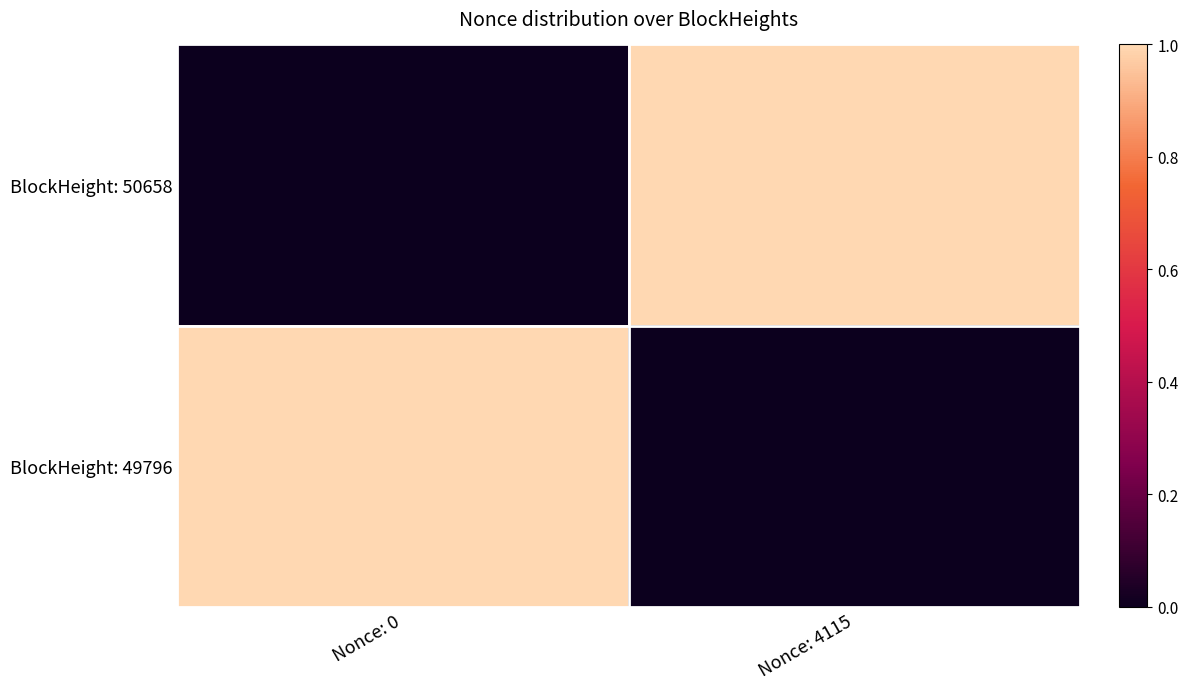

How many series are shown in this chart?

2